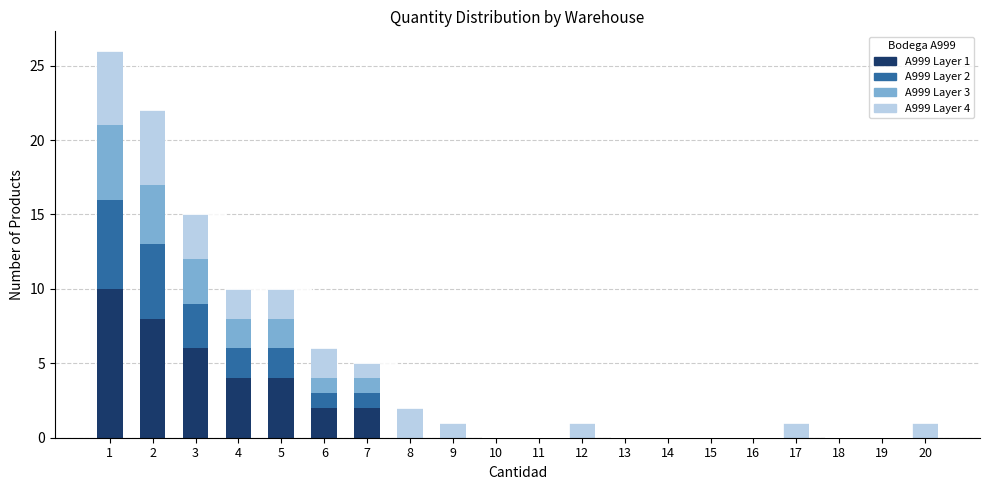

What is the difference between the highest and lowest values at 20?

1